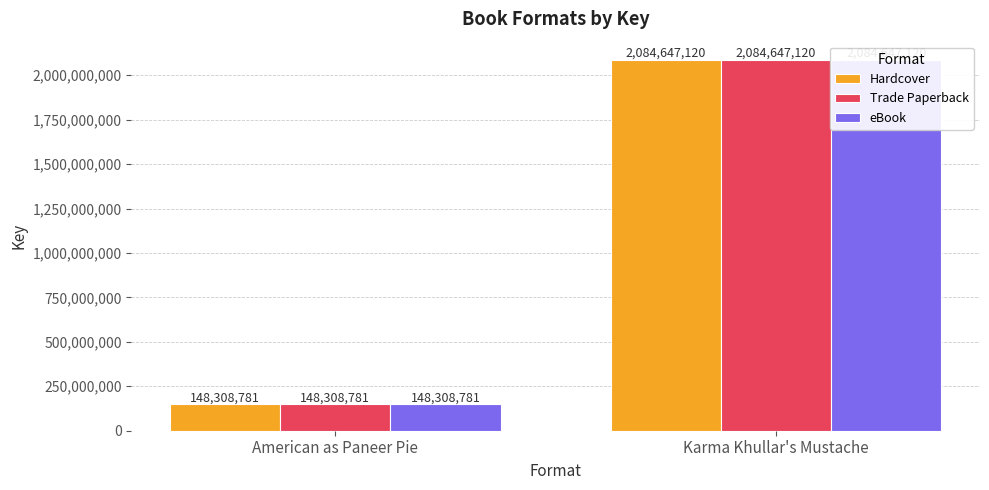

Reading left to right, extract all data points from this chart.

Hardcover: 148308781	2084647120
Trade Paperback: 148308781	2084647120
eBook: 148308781	2084647120